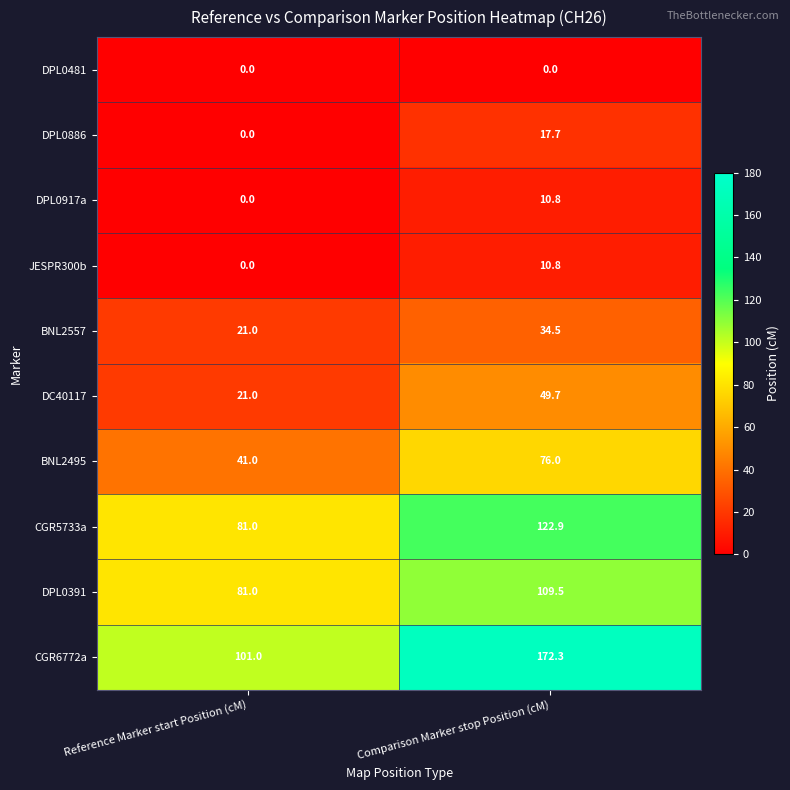

At which label is CGR5733a closest to 101?

Reference Marker start Position (cM)